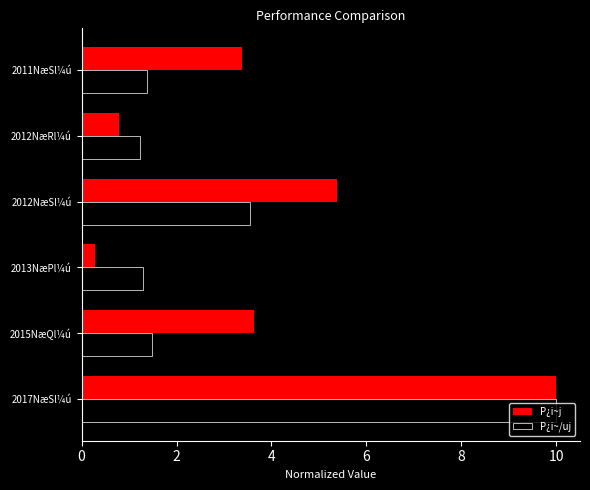

The P¿i~/uj series shows 1.5 at 2015NæQl¼ú. True or false?

True